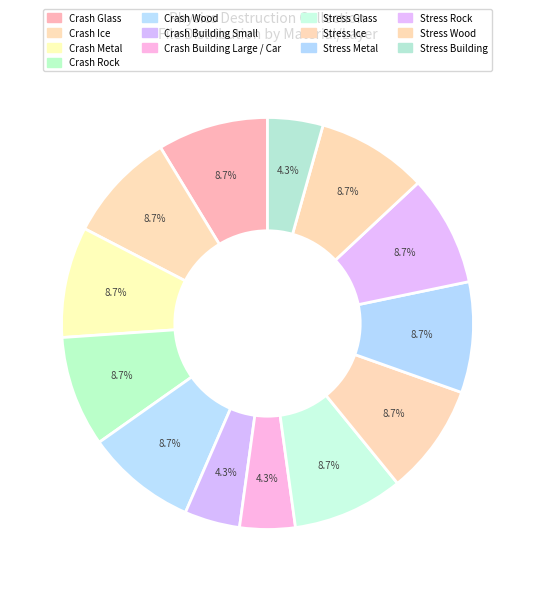

Between Stress Glass and Crash Building Large / Car, which is larger?

Stress Glass